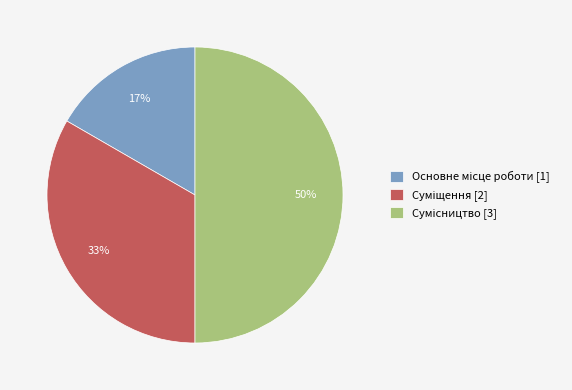

To the nearest percent, what is the average slice percentage?

33%